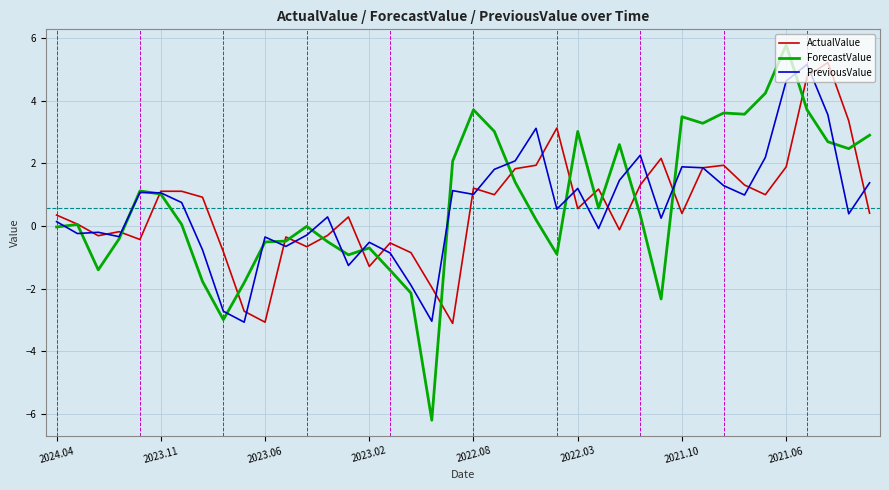

Which series has the widest spread of values?

ForecastValue